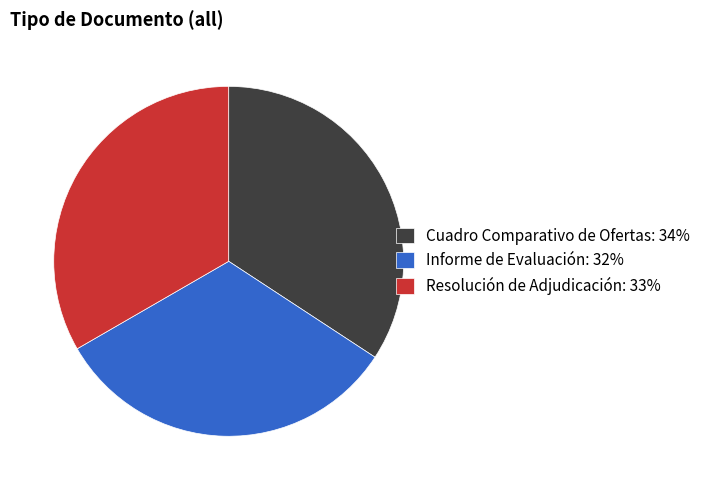

The Resolución de Adjudicación: 33% slice represents 43% of the pie. True or false?

False